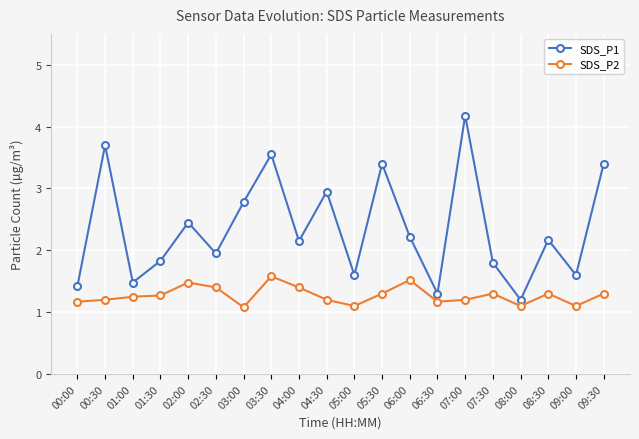

True or false: SDS_P2 and SDS_P1 cross at least once.

False